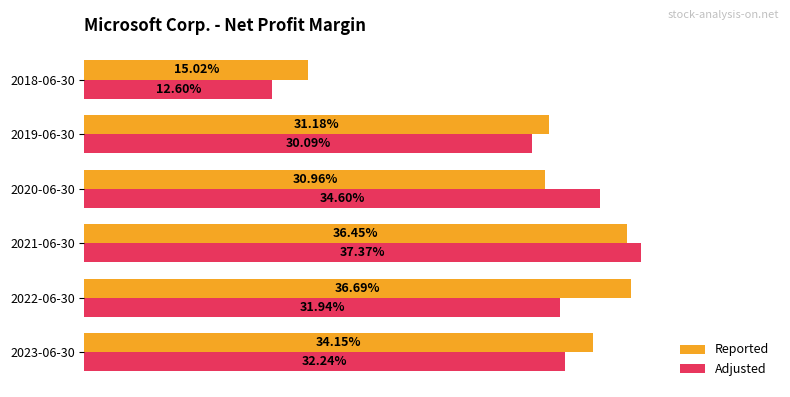

What are all the series names shown in the legend?

Reported, Adjusted